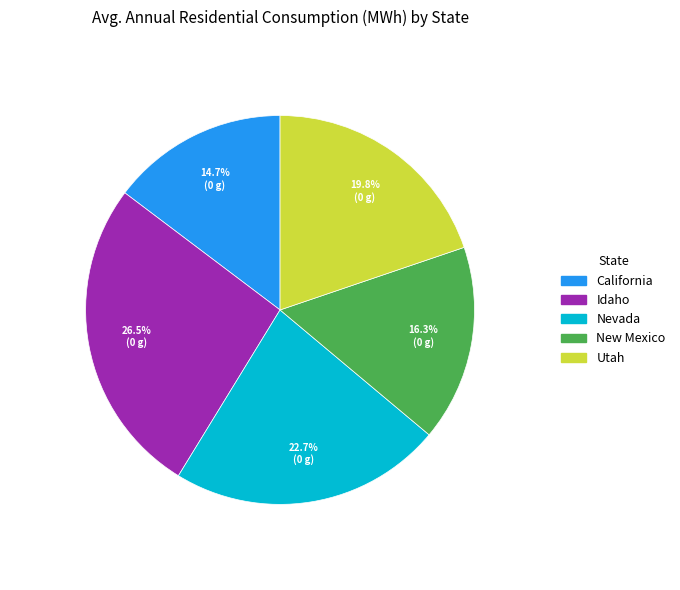

Is Utah the majority of the pie?

No